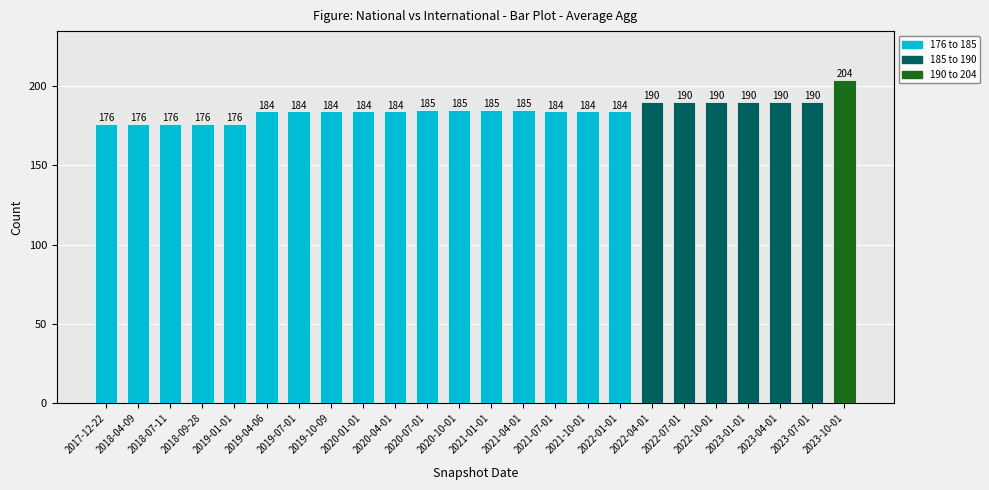

What is the smallest value displayed?

176